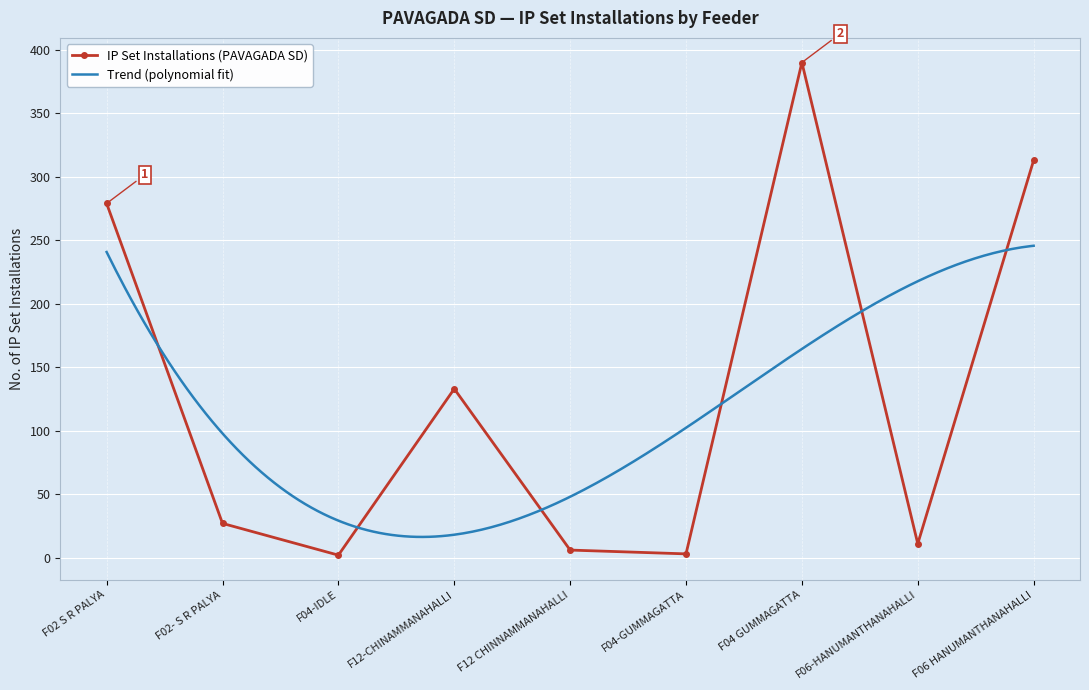

Rank the categories by value from lowest to highest.

F04-IDLE, F04-GUMMAGATTA, F12 CHINNAMMANAHALLI, F06-HANUMANTHANAHALLI, F02- S R PALYA, F12-CHINAMMANAHALLI, F02 S R PALYA, F06 HANUMANTHANAHALLI, F04 GUMMAGATTA